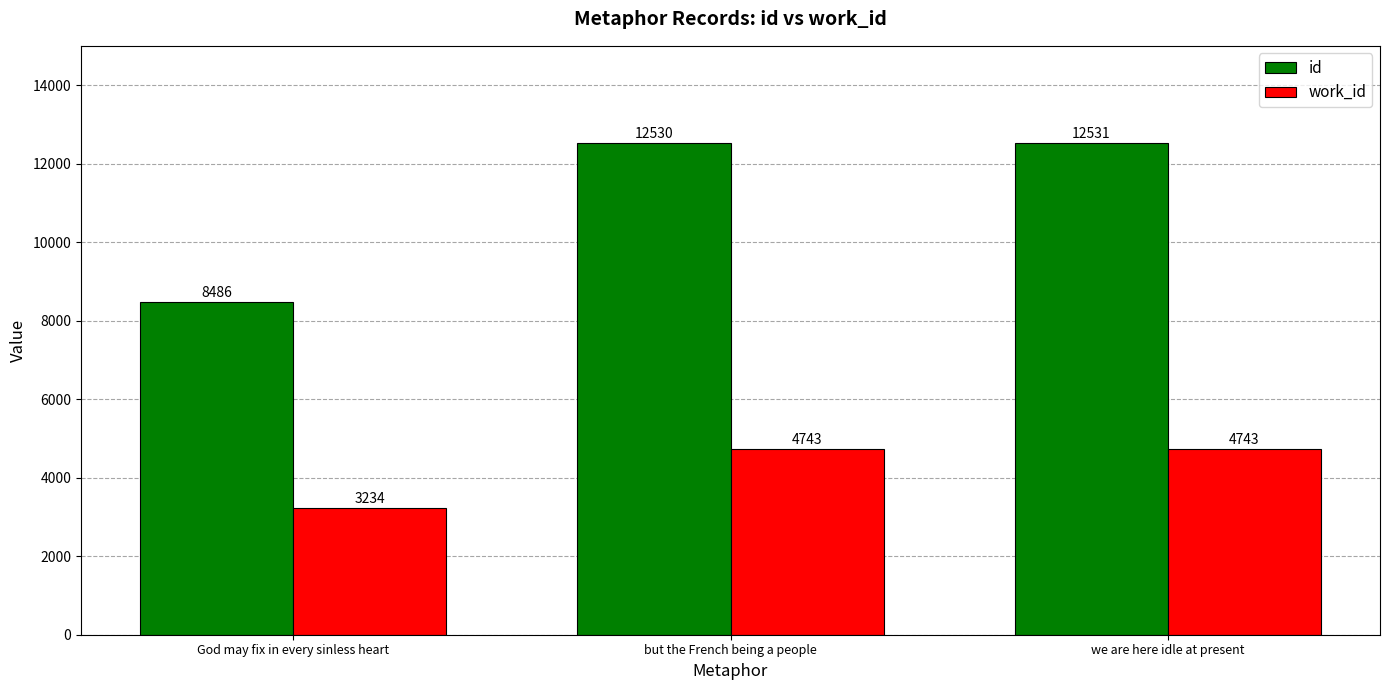

How many values in the id series are below 12530?

1